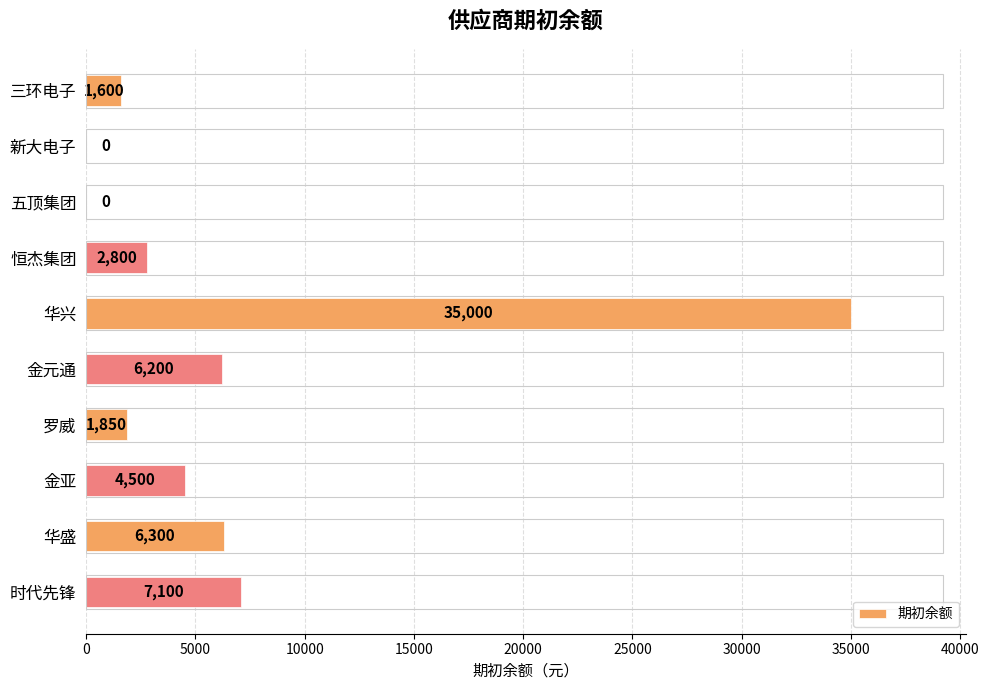

What is the maximum value shown in the chart?

35000